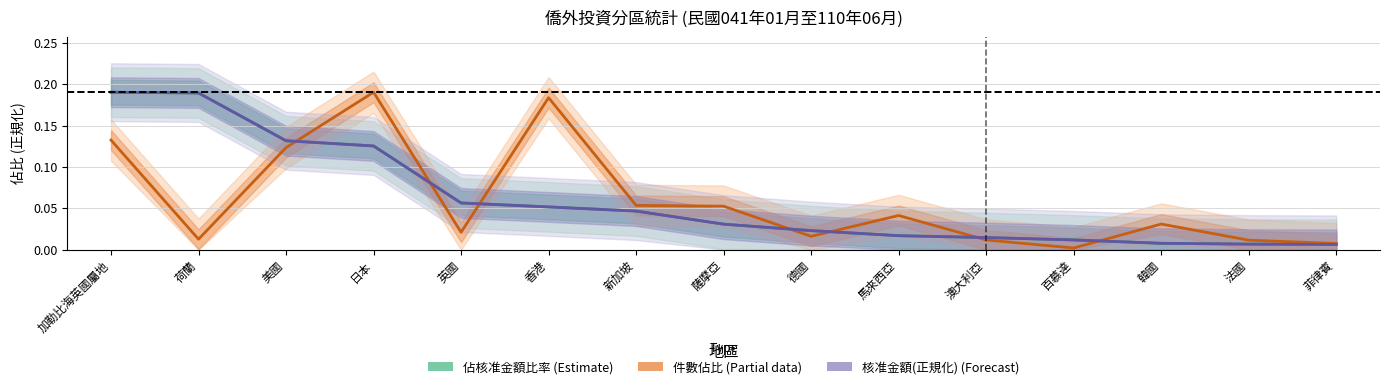

What is the label of the 3rd point from the left?

美國